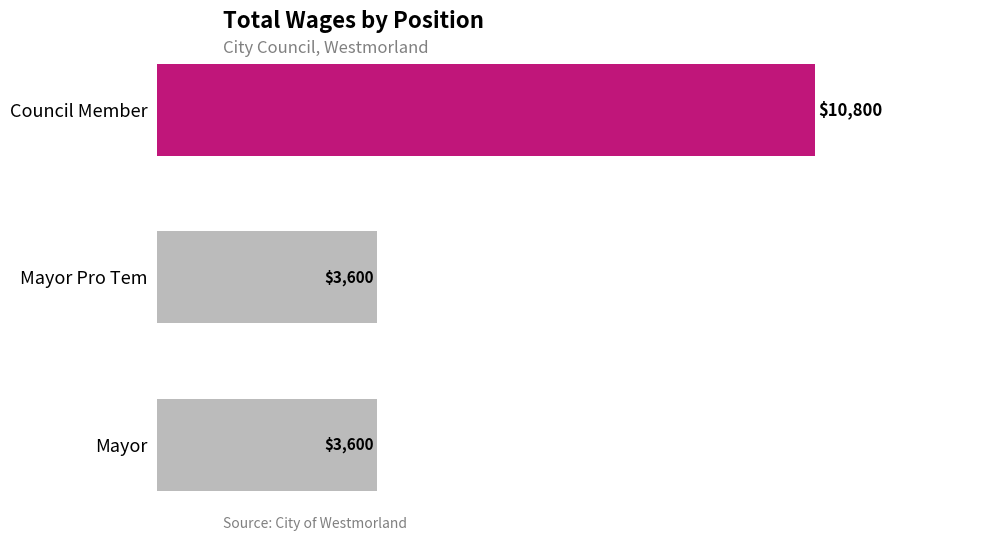

What is the maximum value shown in the chart?

10800